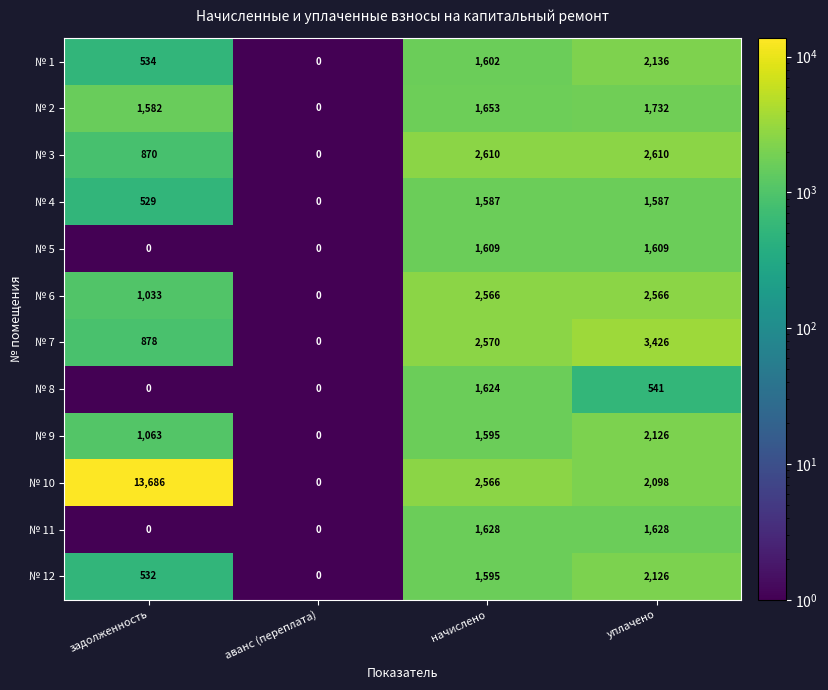

Which series has the largest range (max minus min)?

№ 10